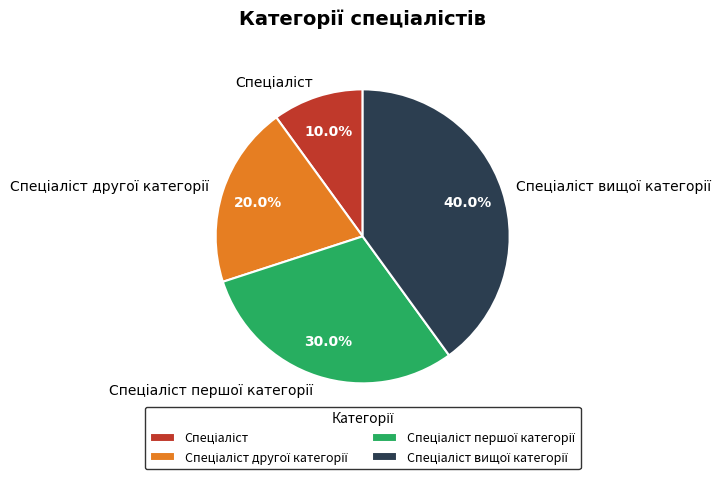

Does any single category account for the majority?

No